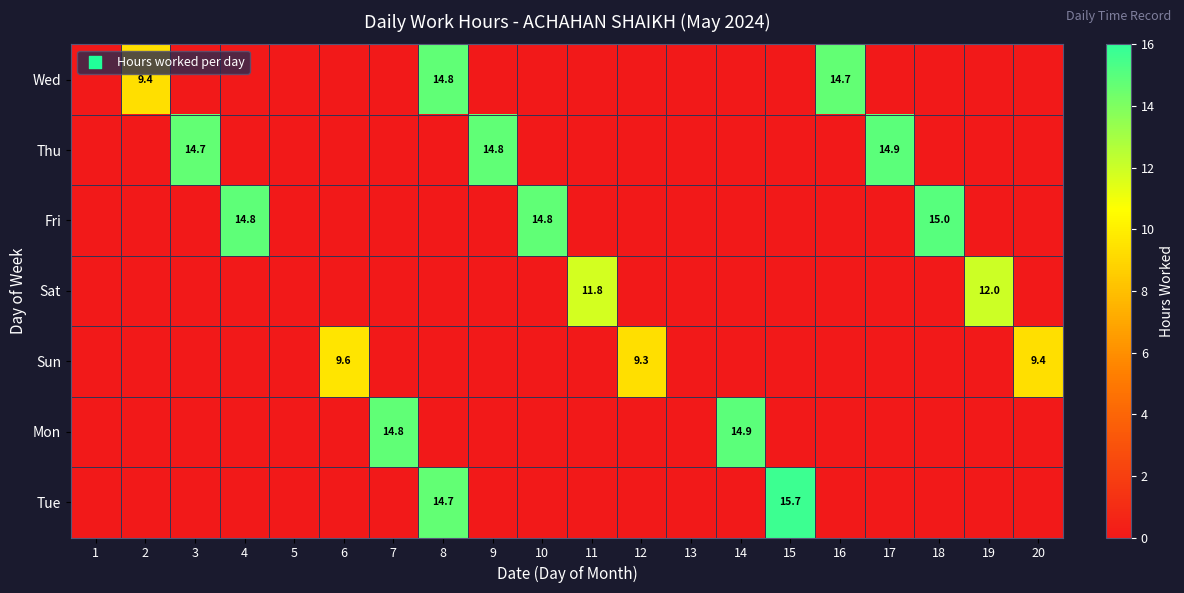

Is it true that Sat equals 7.8 at 19?

False